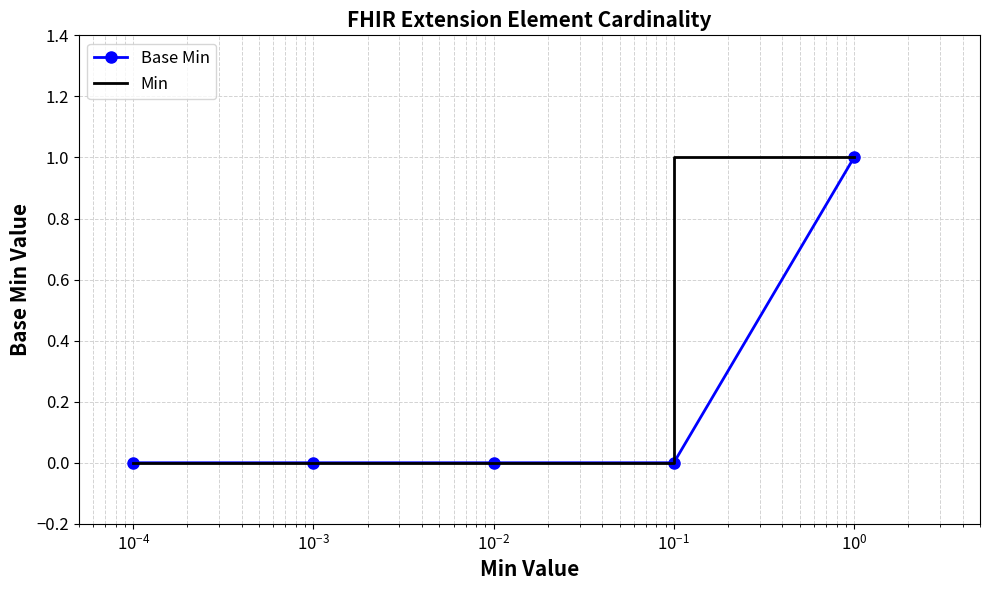

Which series has the largest total across all categories?

Min